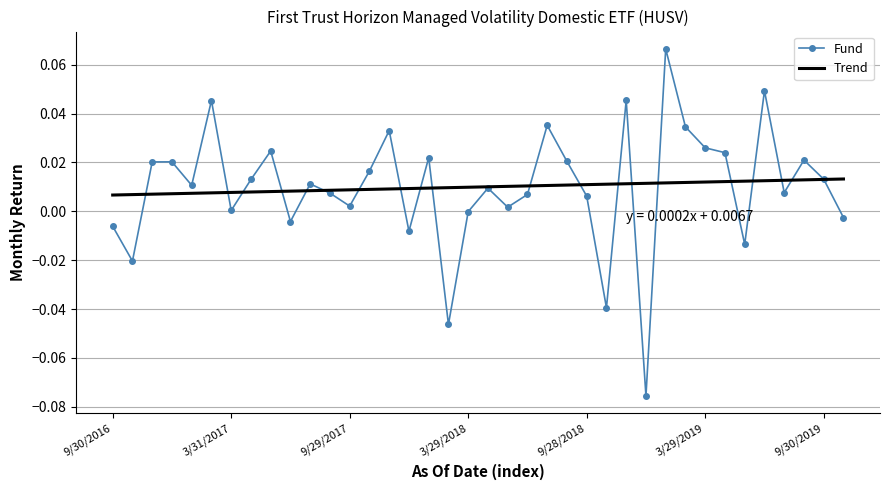

Which series has the widest spread of values?

Fund